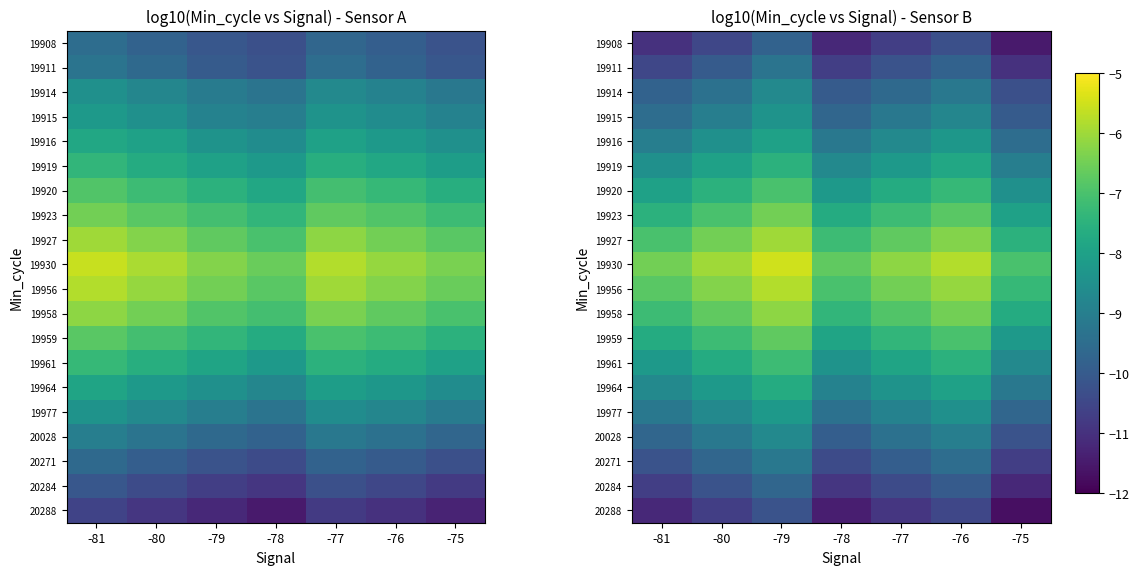

Between -76 and -81, which is larger?

-76